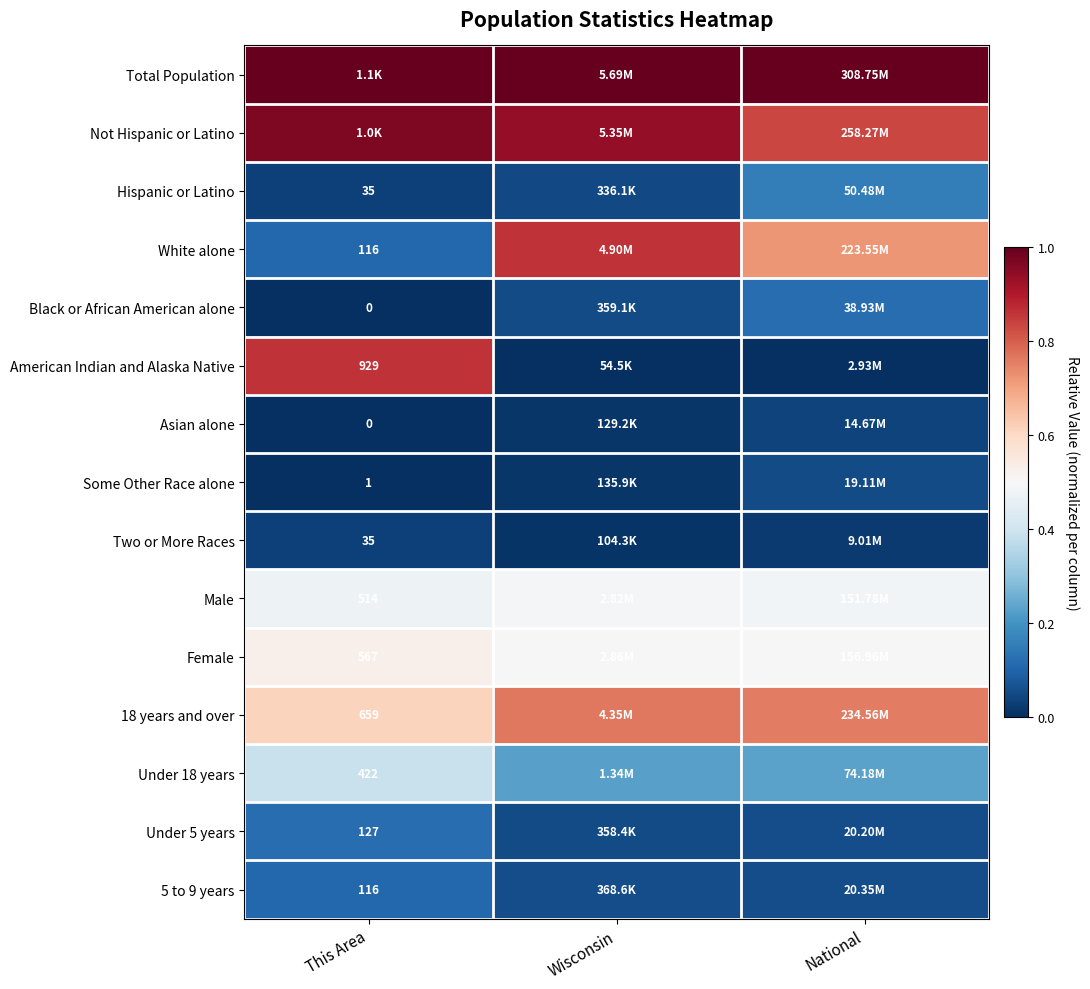

The Two or More Races series shows 0.0 at Wisconsin. True or false?

False